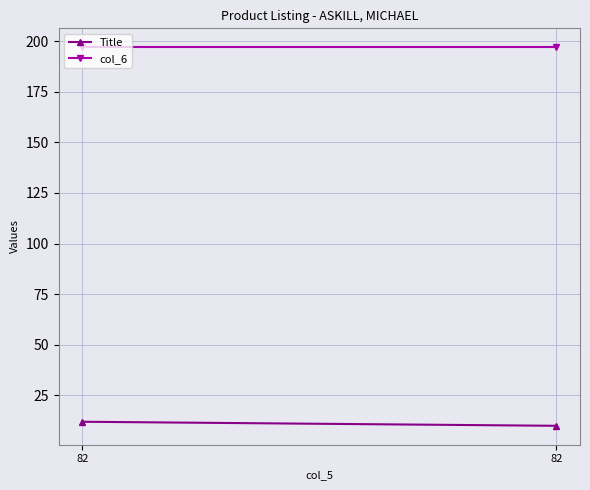

Which series has the widest spread of values?

Title